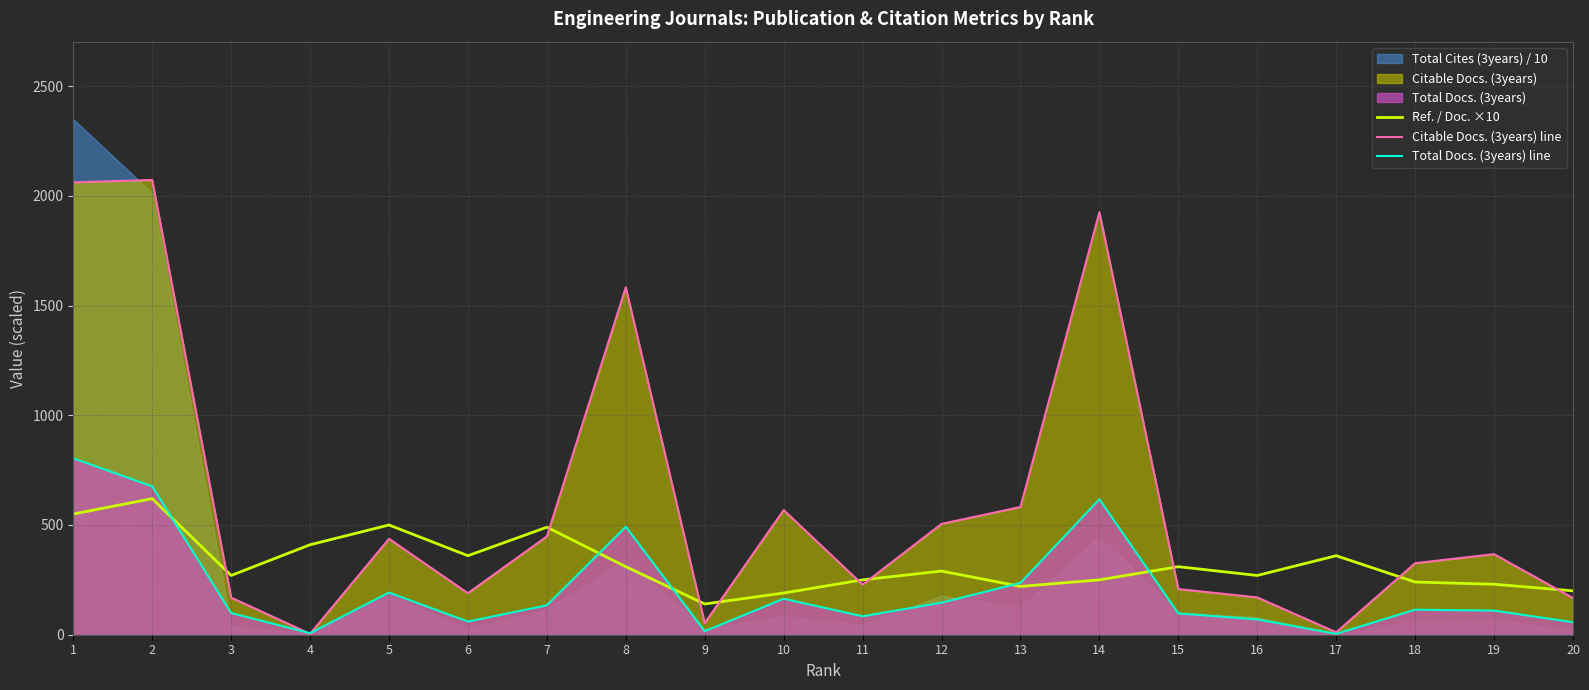

Is it true that Total Docs. (3years) line equals 918 at 2?

False